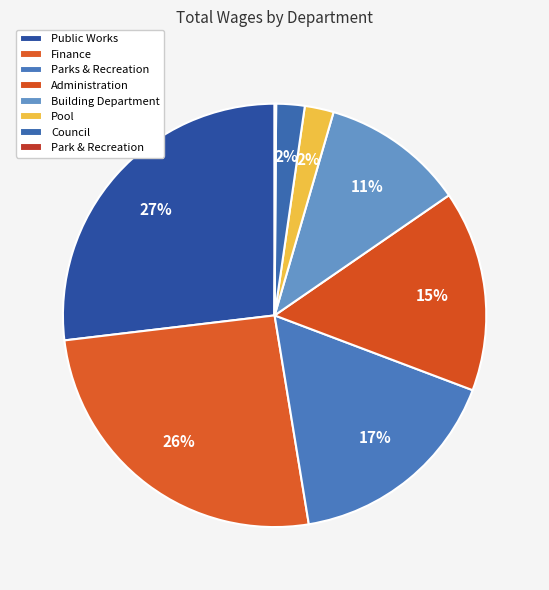

Rank the categories by value from lowest to highest.

Park & Recreation, Council, Pool, Building Department, Administration, Parks & Recreation, Finance, Public Works